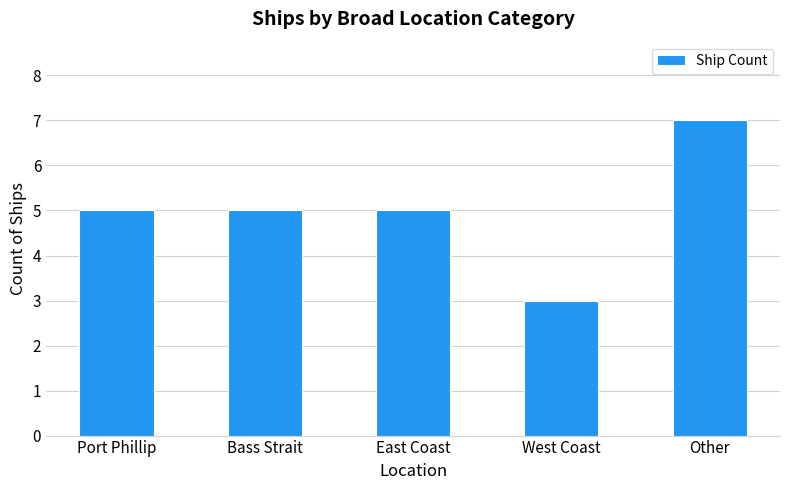

Reading right to left, transcribe all the data shown in this chart.

7	3	5	5	5